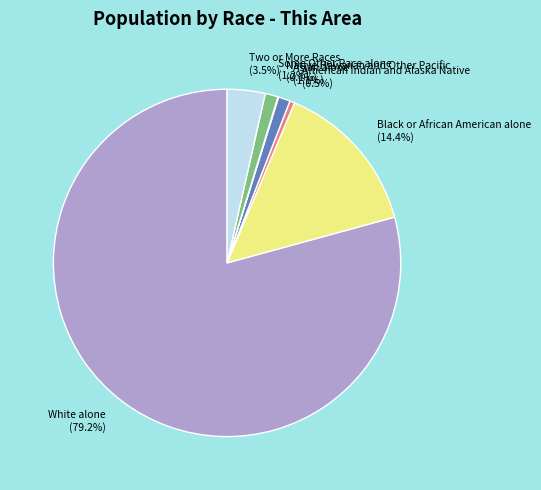

The Black or African American alone slice represents 14% of the pie. True or false?

True